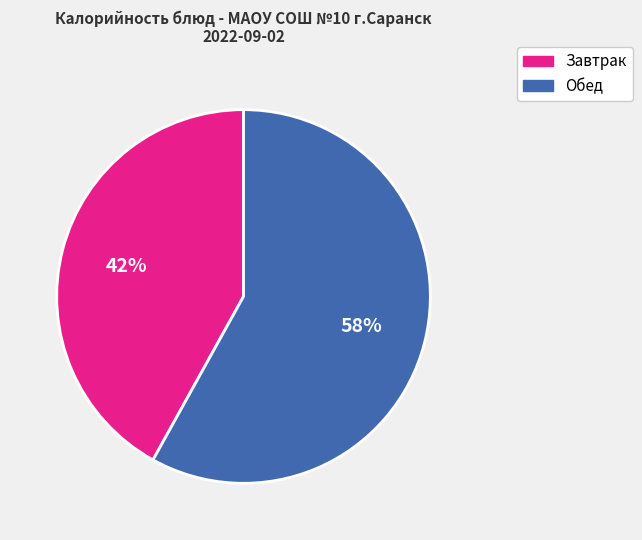

To the nearest percent, what is the difference between the largest and smallest slice percentages?

16%